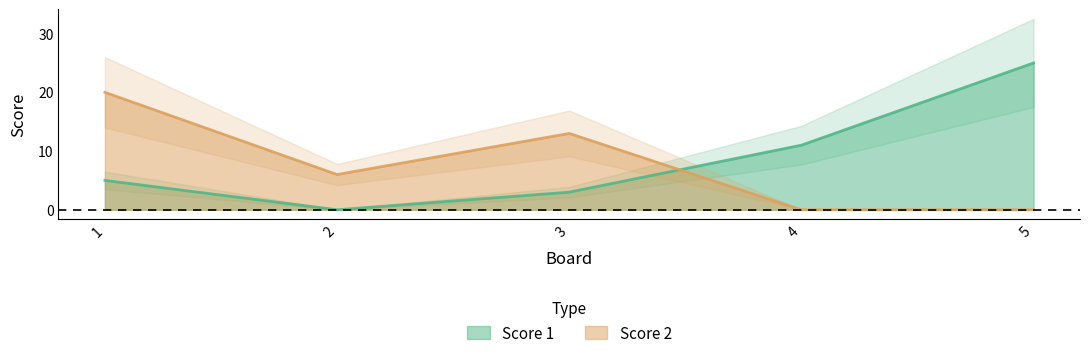

At which label does Score 2 first exceed 6?

1